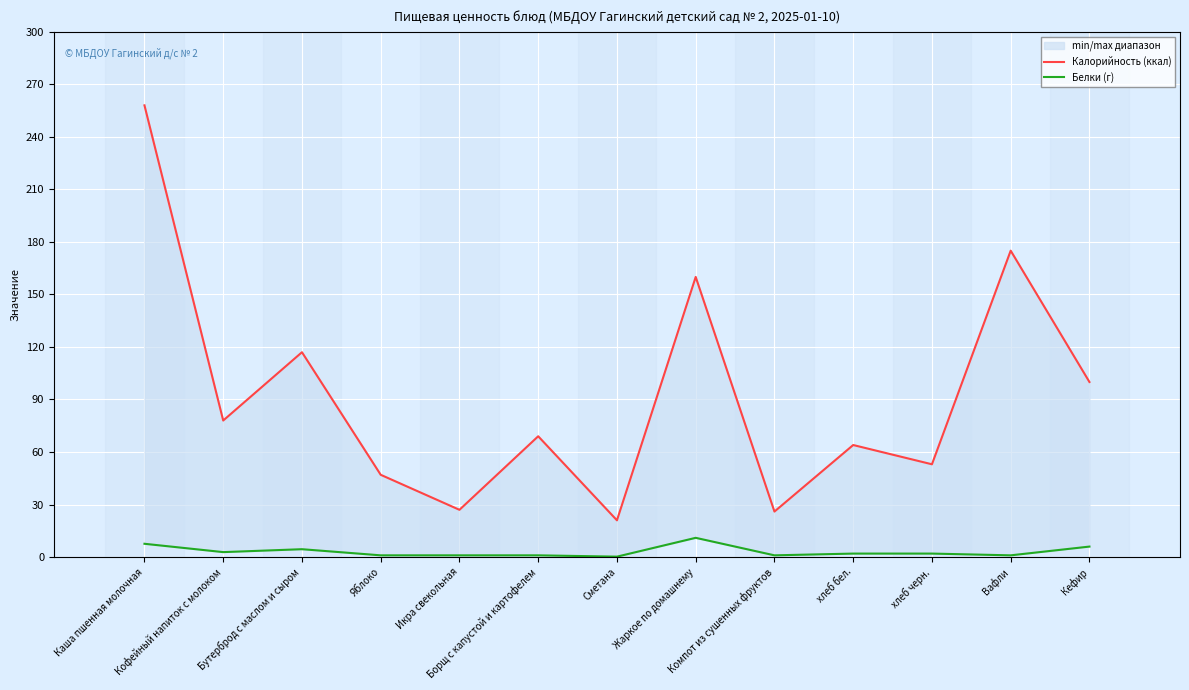

Where is the first local minimum for Белки (г)?

Кофейный напиток с молоком